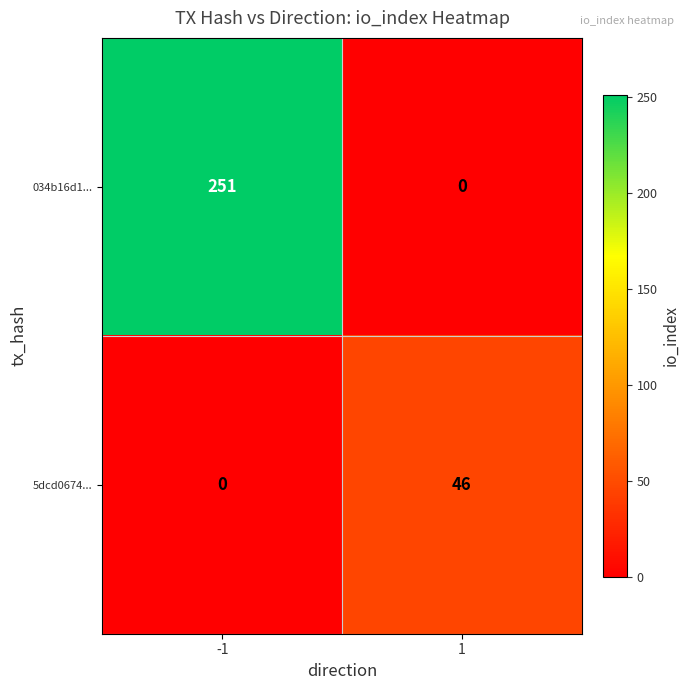

Rank the series at -1 from highest to lowest value.

034b16d1..., 5dcd0674...